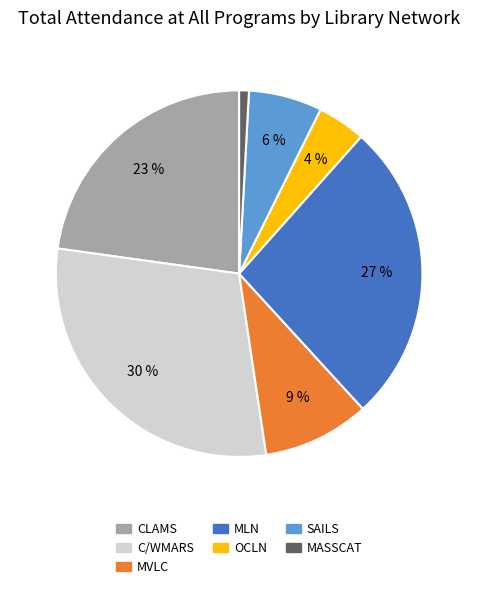

To the nearest percent, what is the difference between the largest and smallest slice percentages?

29%